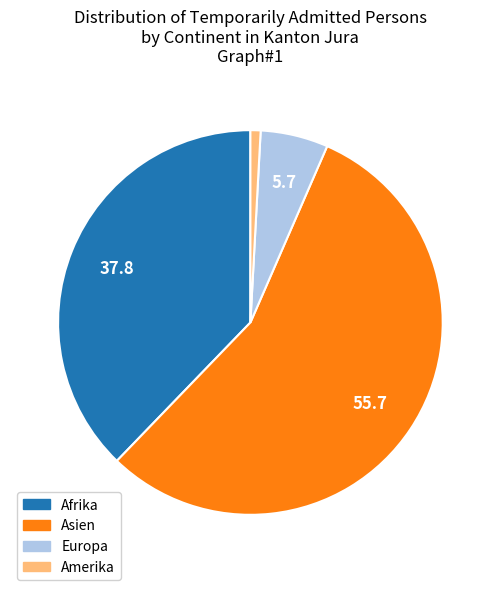

The Europa slice represents 14% of the pie. True or false?

False